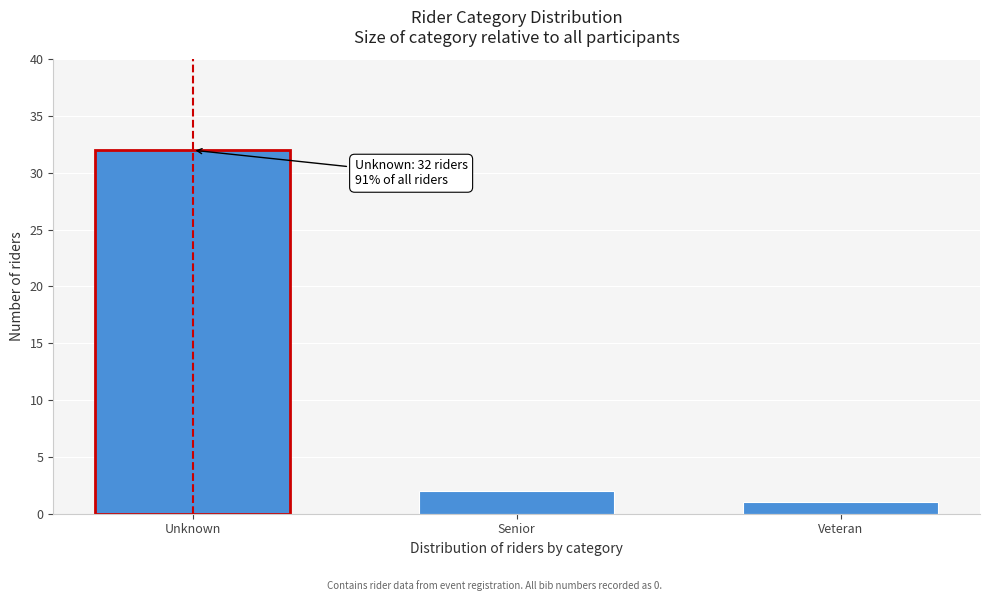

Reading left to right, what are all the values shown in this chart?

32	2	1